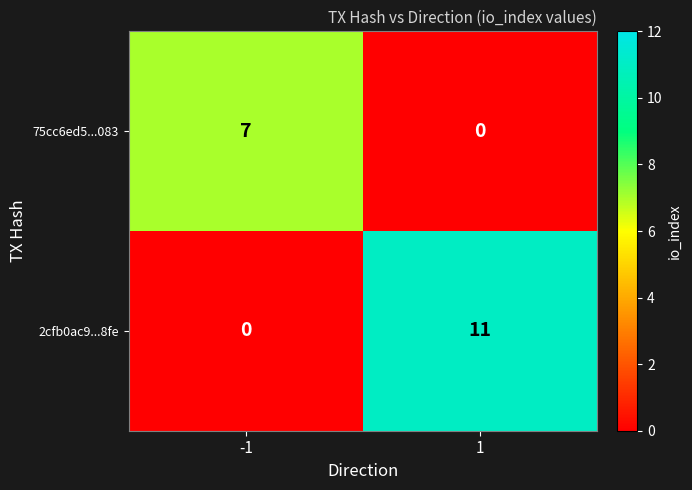

Is the value of 2cfb0ac9...8fe at -1 greater than the value of 75cc6ed5...083 at -1?

No